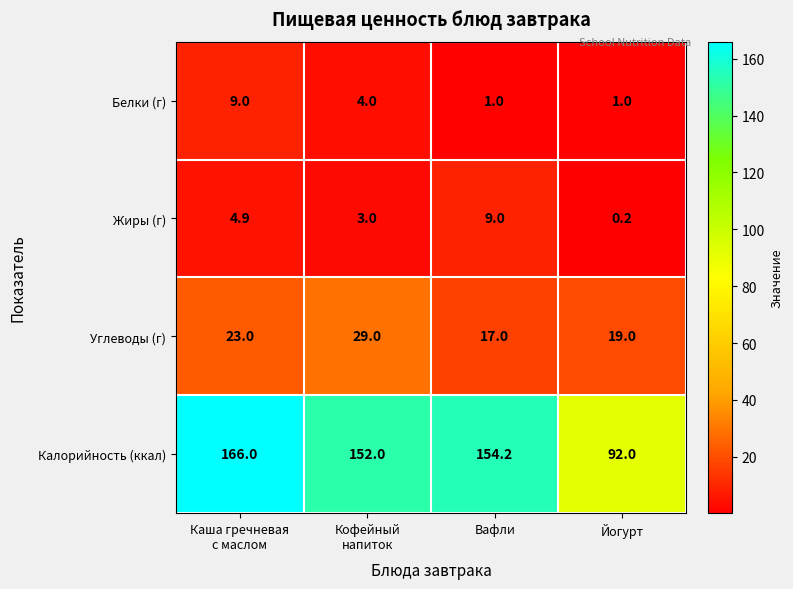

What is the difference between the second highest and minimum values in the Белки (г) series?

3.0